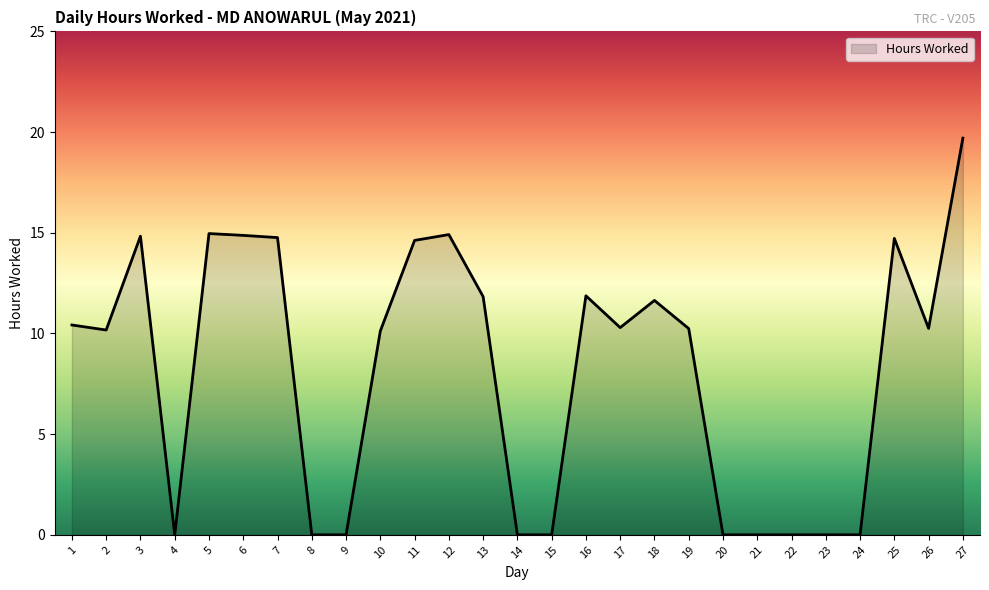

Between 12 and 15, which is larger?

12